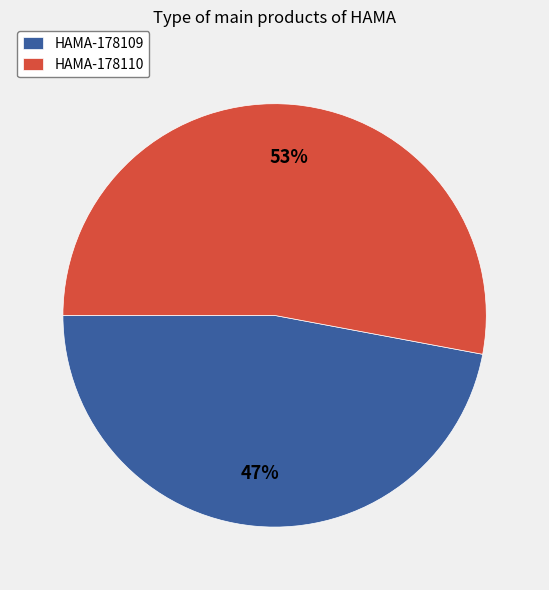

Do HAMA-178109 and HAMA-178110 together represent more than half of the pie?

Yes